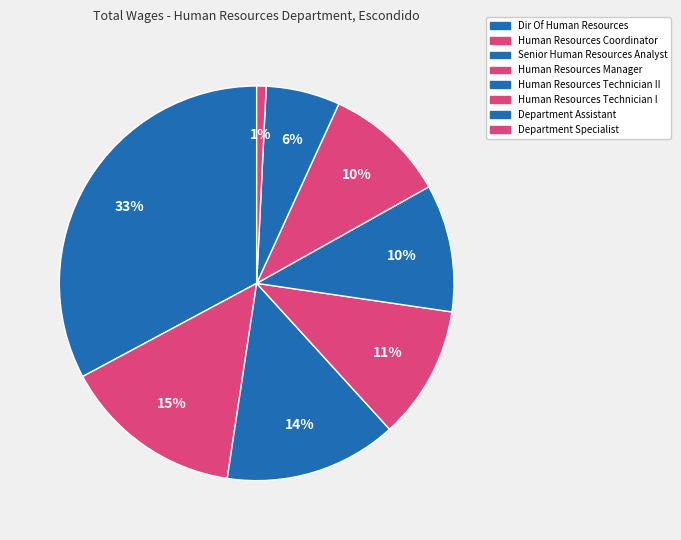

To the nearest percent, what portion does Human Resources Technician II represent?

10%